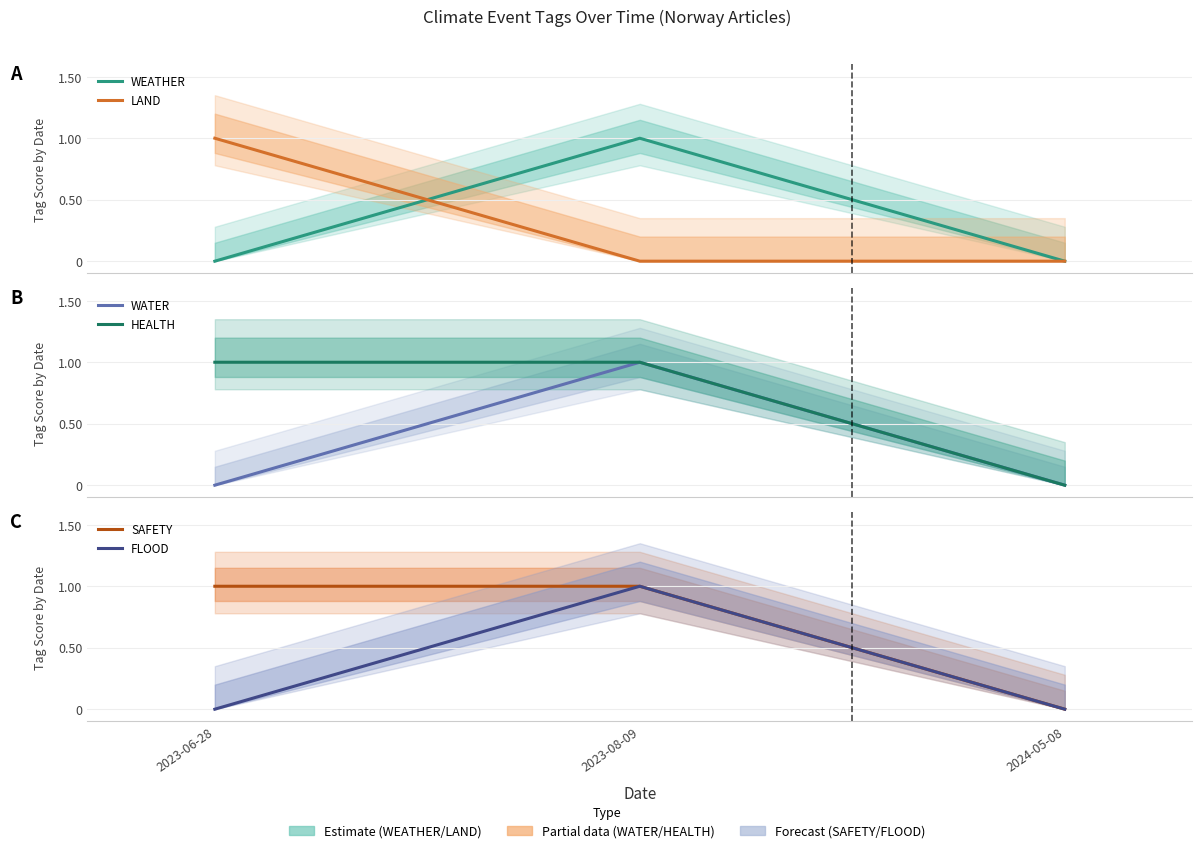

Which series has the largest range (max minus min)?

WEATHER